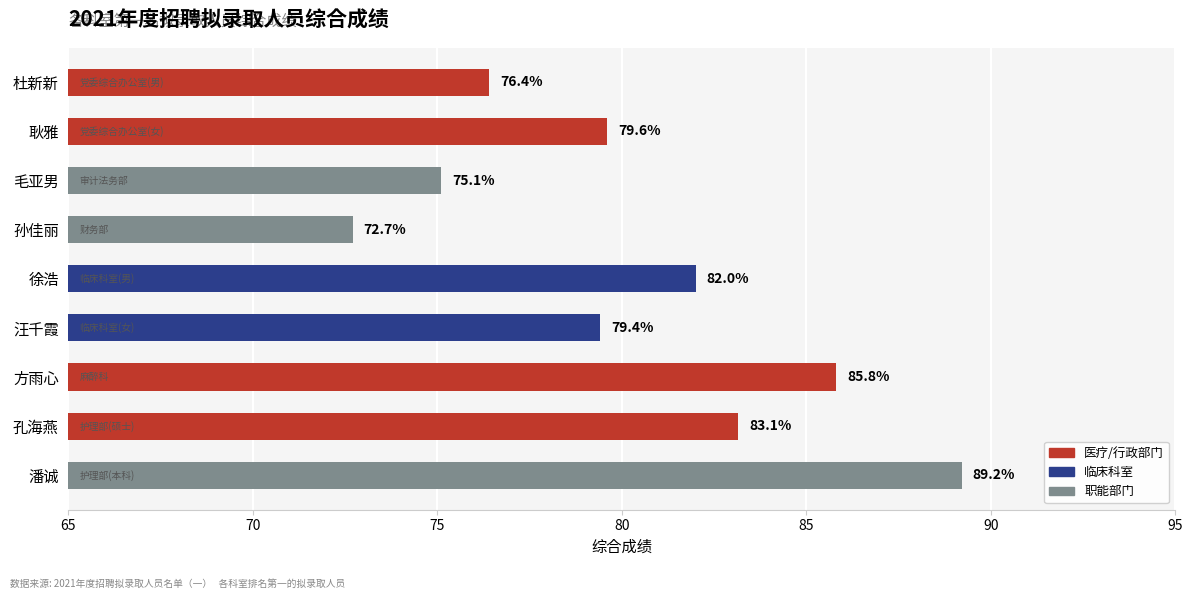

At which category does the chart reach its peak across all series?

潘诚